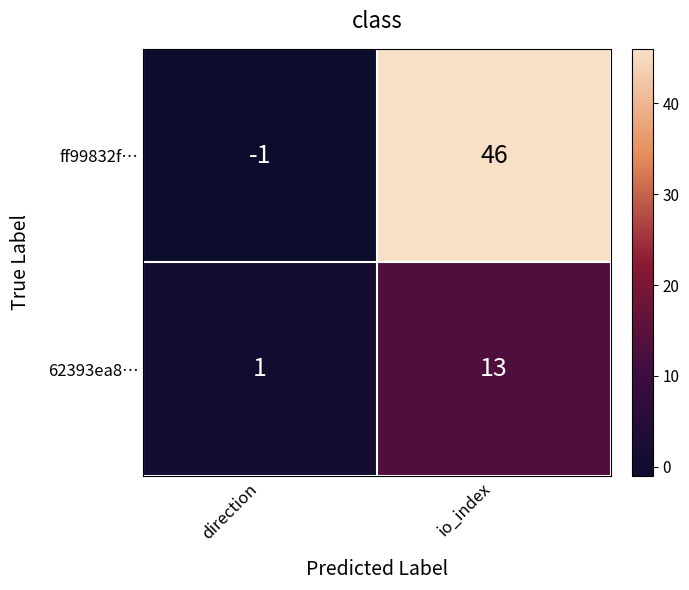

Which label corresponds to the largest value in the chart?

io_index